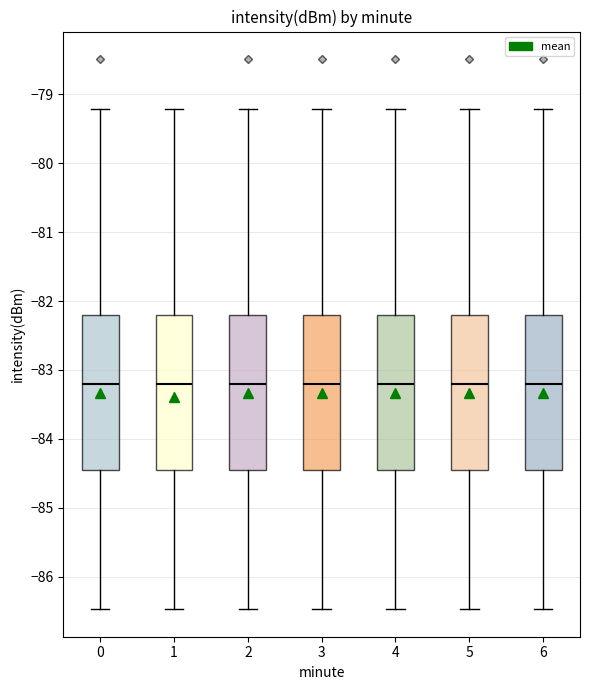

Reading left to right, transcribe this box plot: for each box, give where its median line is, the range the box spans, and where its two whiskers end, as read against the y-axis. The values are not printed on the chart, so give them approximately, as read against the axis.

0: median -83.2, box -84.5 to -82.2, whiskers -86.5 to -79.2
1: median -83.2, box -84.5 to -82.2, whiskers -86.5 to -79.2
2: median -83.2, box -84.5 to -82.2, whiskers -86.5 to -79.2
3: median -83.2, box -84.5 to -82.2, whiskers -86.5 to -79.2
4: median -83.2, box -84.5 to -82.2, whiskers -86.5 to -79.2
5: median -83.2, box -84.5 to -82.2, whiskers -86.5 to -79.2
6: median -83.2, box -84.5 to -82.2, whiskers -86.5 to -79.2